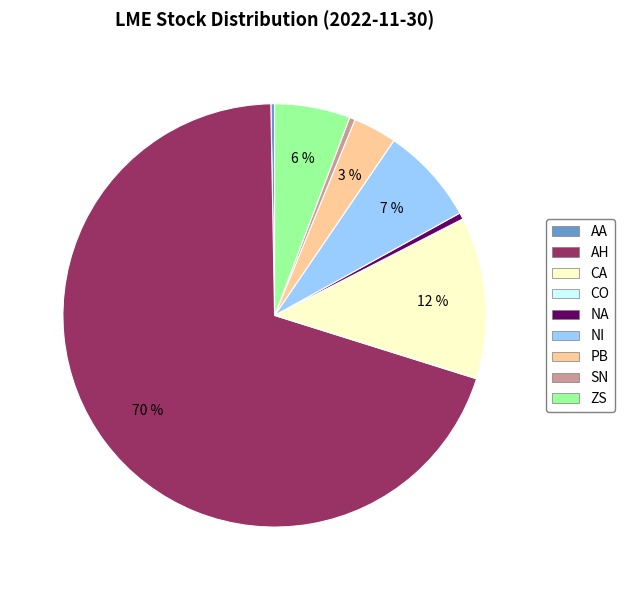

Is the sum of NA and ZS greater than half?

No